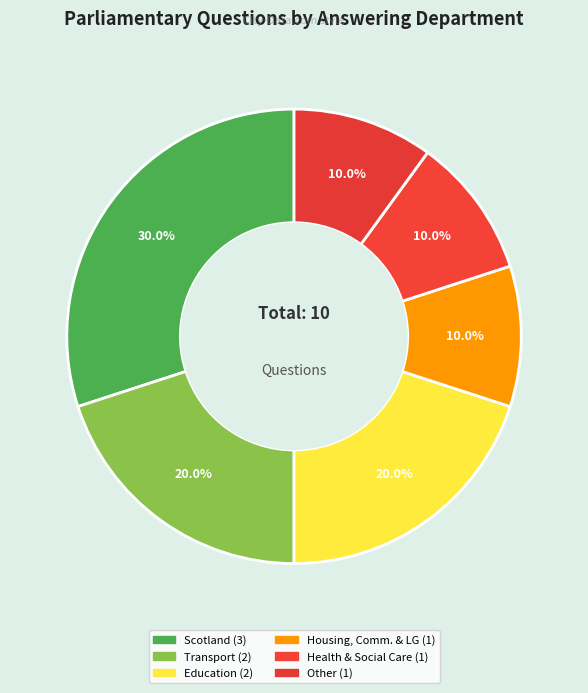

How many slices are in this pie chart?

6